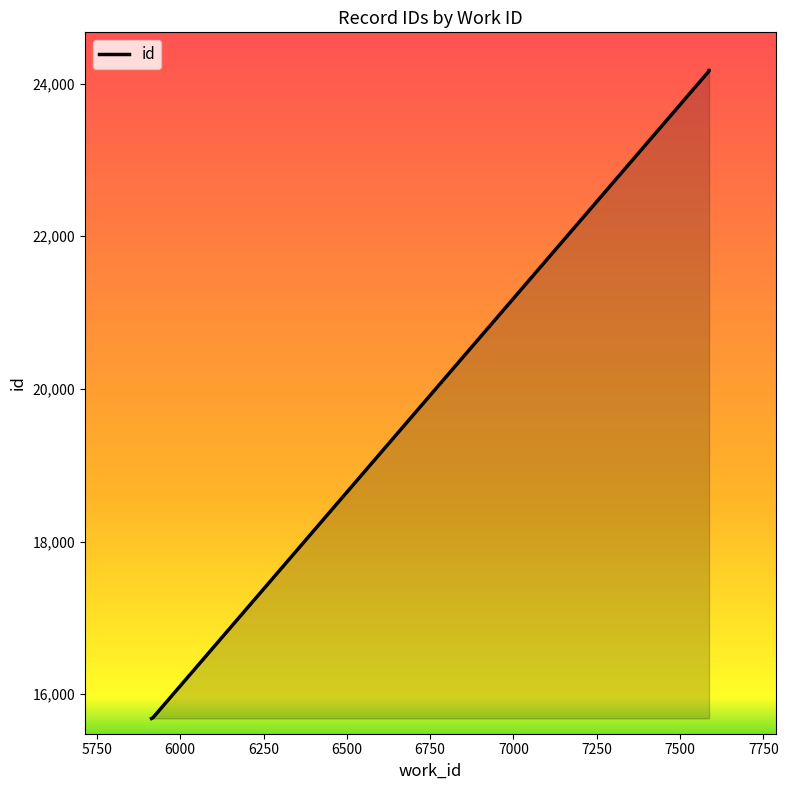

The value at 5918 is 15691. True or false?

True